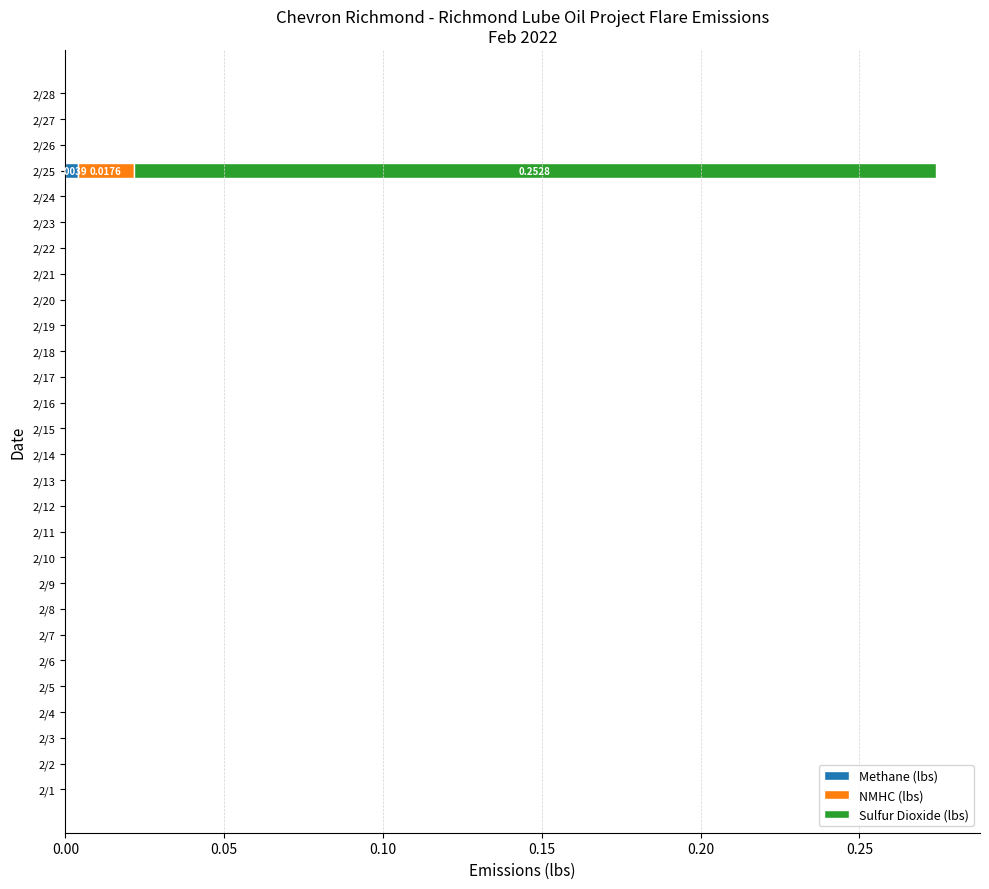

What are all the series names shown in the legend?

Methane (lbs), NMHC (lbs), Sulfur Dioxide (lbs)